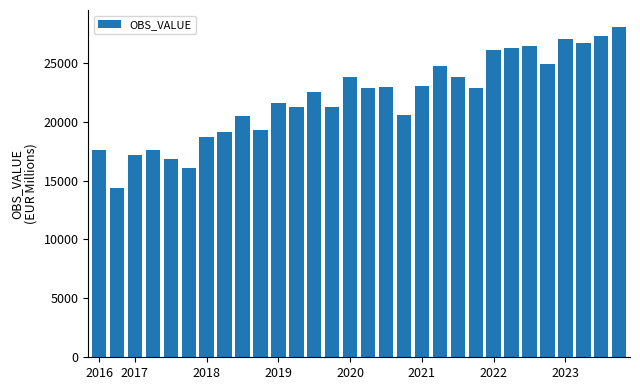

What is the minimum value shown in the chart?

14391.8